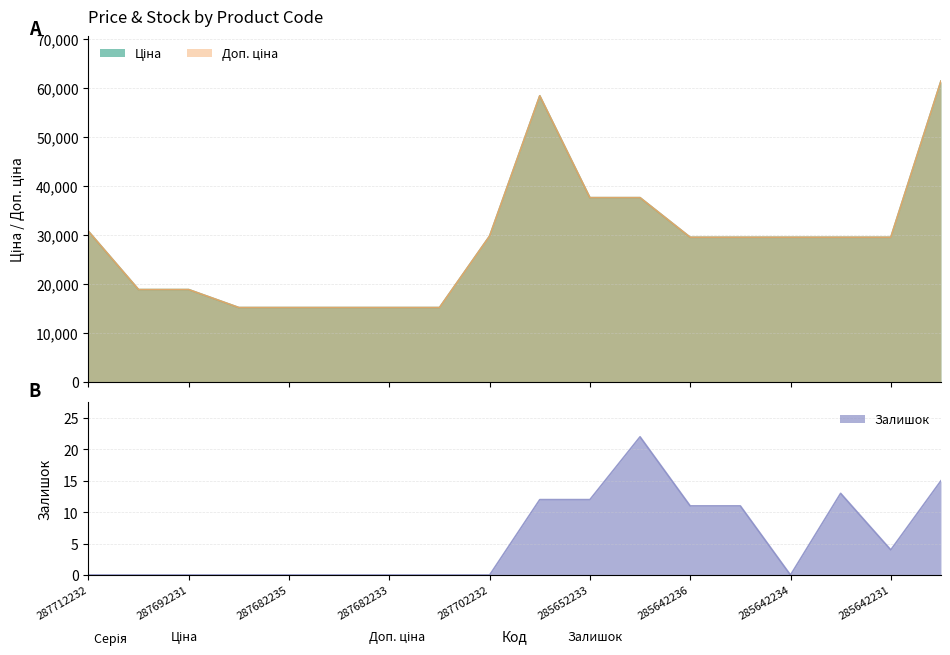

True or false: Ціна and Доп. ціна cross at least once.

False